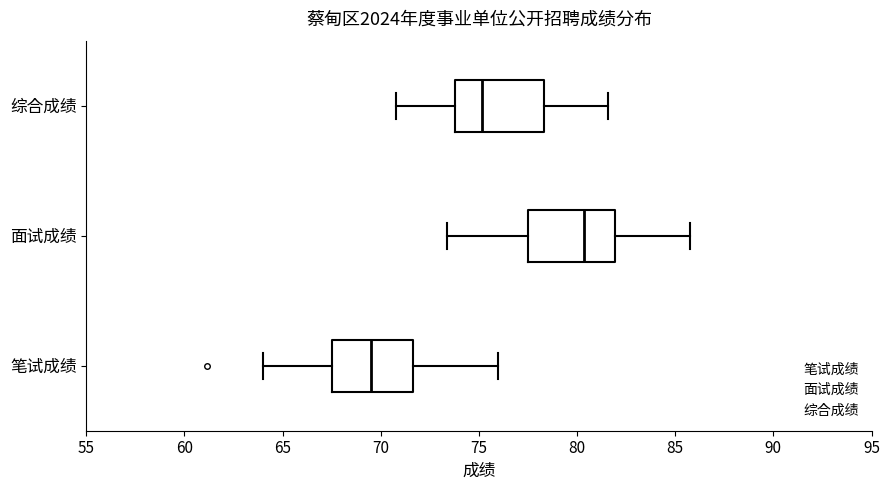

Reading bottom to top, transcribe this box plot: for each box, give where its median line is, the range the box spans, and where its two whiskers end, as read against the x-axis. The values are not printed on the chart, so give them approximately, as read against the axis.

笔试成绩: median 69.5, box 67.5 to 71.5, whiskers 64.0 to 76.0
面试成绩: median 80.5, box 77.5 to 82.0, whiskers 73.5 to 85.5
综合成绩: median 75.0, box 74.0 to 78.5, whiskers 71.0 to 81.5